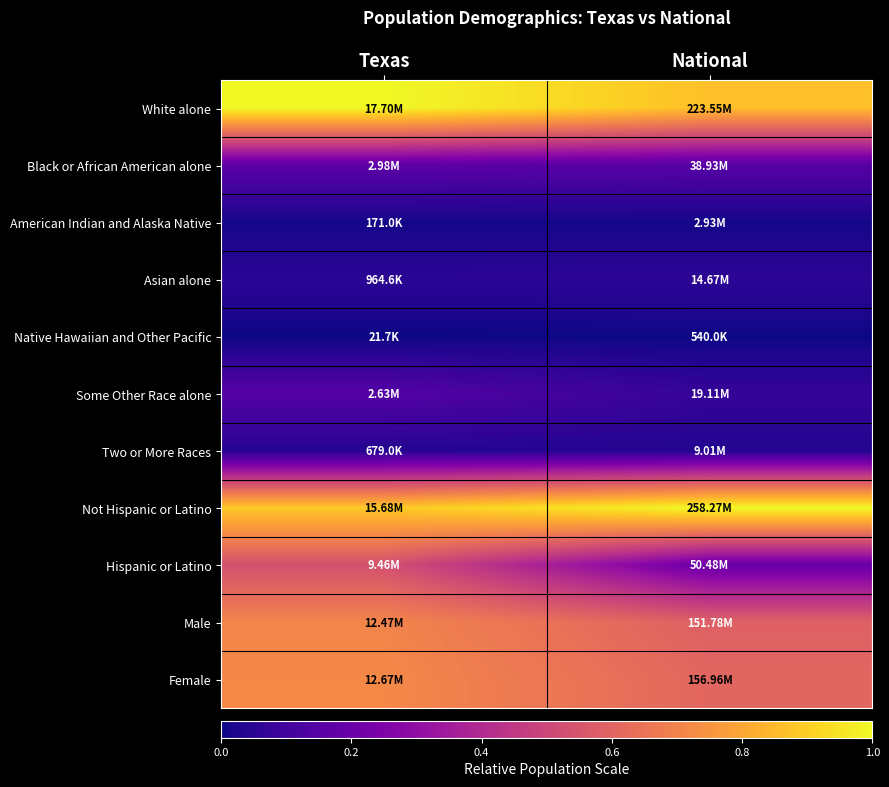

Rank the series by their maximum value, from highest to lowest.

White alone, Not Hispanic or Latino, Female, Male, Hispanic or Latino, Black or African American alone, Some Other Race alone, Asian alone, Two or More Races, American Indian and Alaska Native, Native Hawaiian and Other Pacific